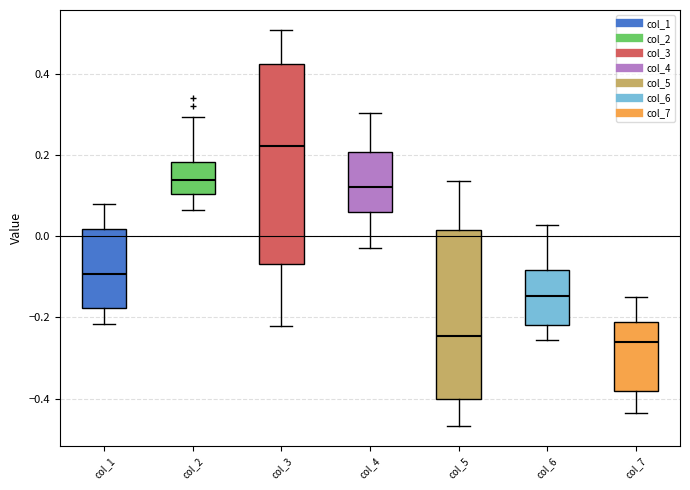

Reading left to right, read every box against the y-axis: the position of its median line, the range the box covers, and the ends of its whiskers. The values are not printed on the chart, so give them approximately, as read against the axis.

col_1: median -0.10, box -0.18 to 0.02, whiskers -0.22 to 0.08
col_2: median 0.14, box 0.10 to 0.18, whiskers 0.06 to 0.30
col_3: median 0.22, box -0.06 to 0.42, whiskers -0.22 to 0.50
col_4: median 0.12, box 0.06 to 0.20, whiskers -0.02 to 0.30
col_5: median -0.24, box -0.40 to 0.02, whiskers -0.46 to 0.14
col_6: median -0.14, box -0.22 to -0.08, whiskers -0.26 to 0.02
col_7: median -0.26, box -0.38 to -0.22, whiskers -0.44 to -0.16